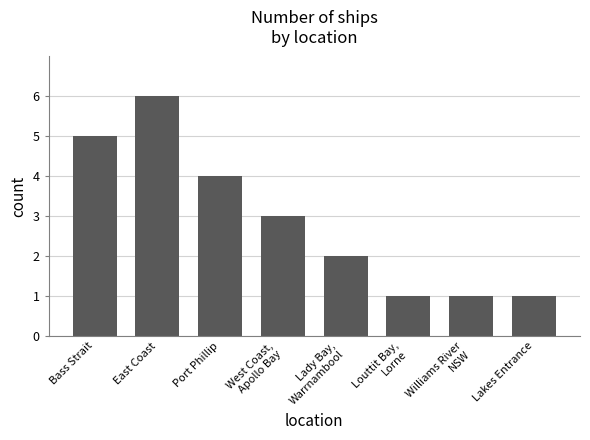

The chart shows a value of 1 at Lakes Entrance. True or false?

True